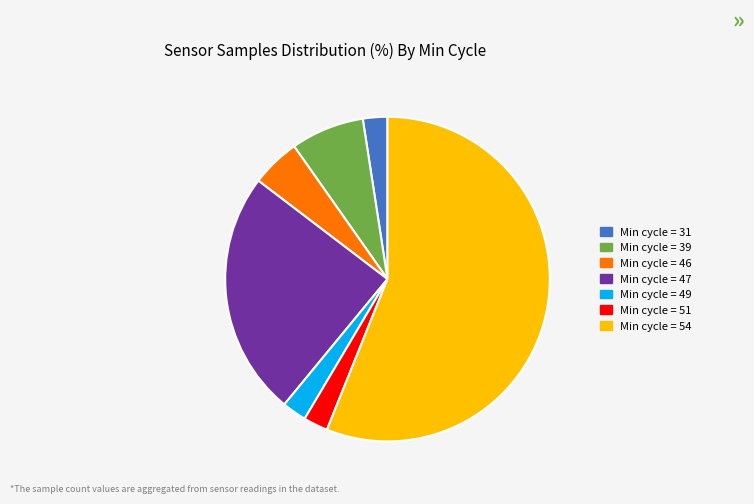

Is there any slice that represents more than half of the pie?

Yes